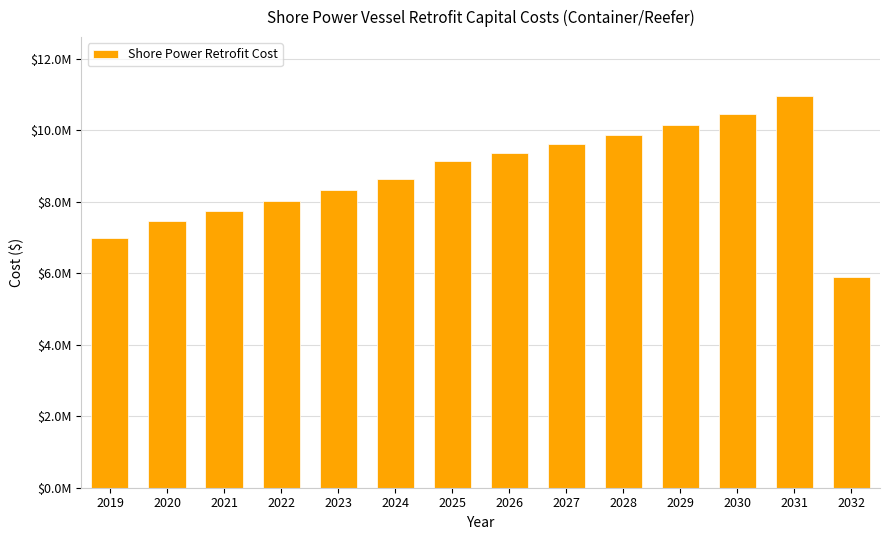

The value at 2019 is 7001416.9. True or false?

True